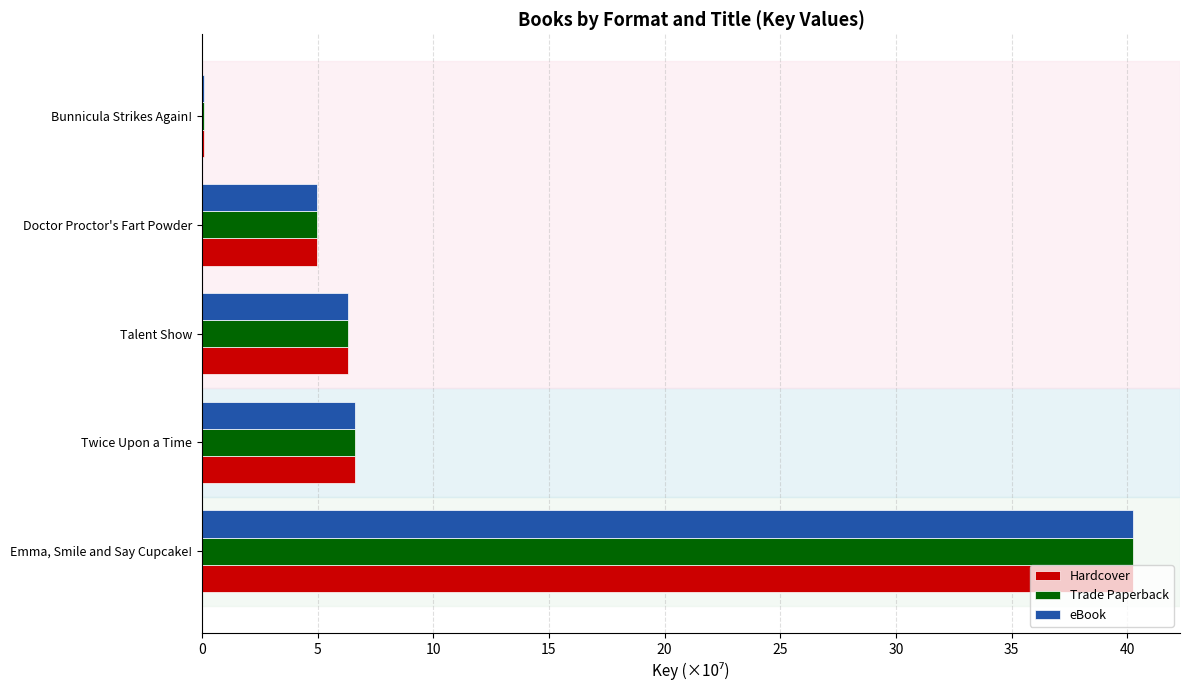

The Trade Paperback series shows 3.4 at Doctor Proctor's Fart Powder. True or false?

False